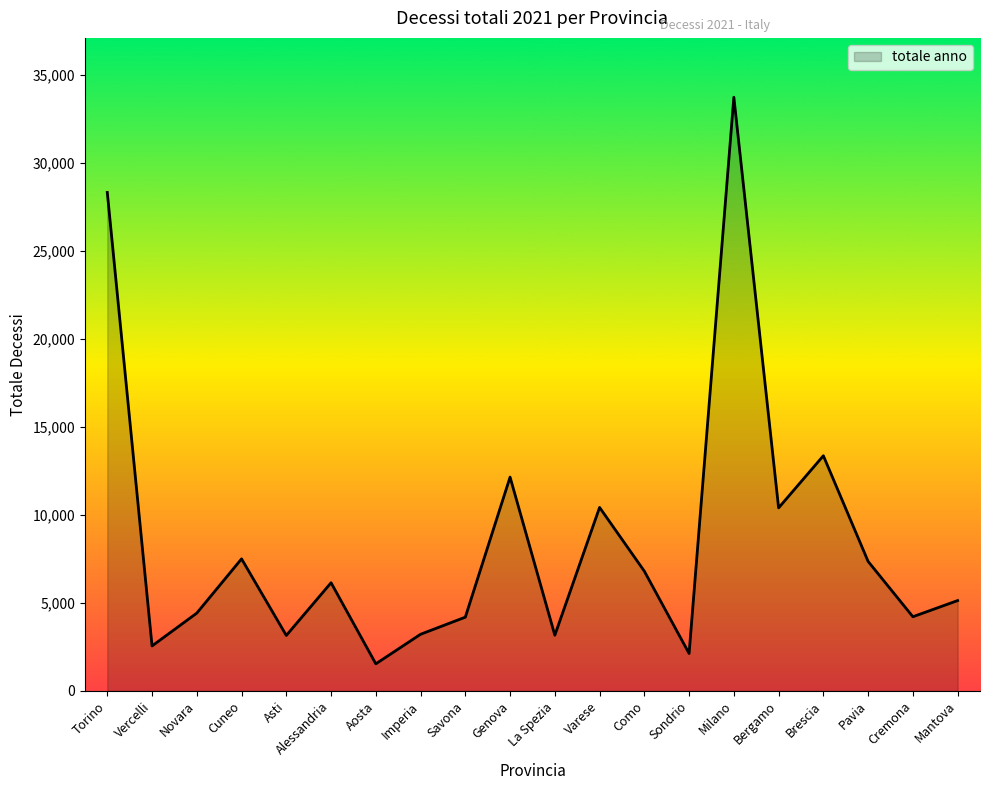

Between La Spezia and Cuneo, which is larger?

Cuneo